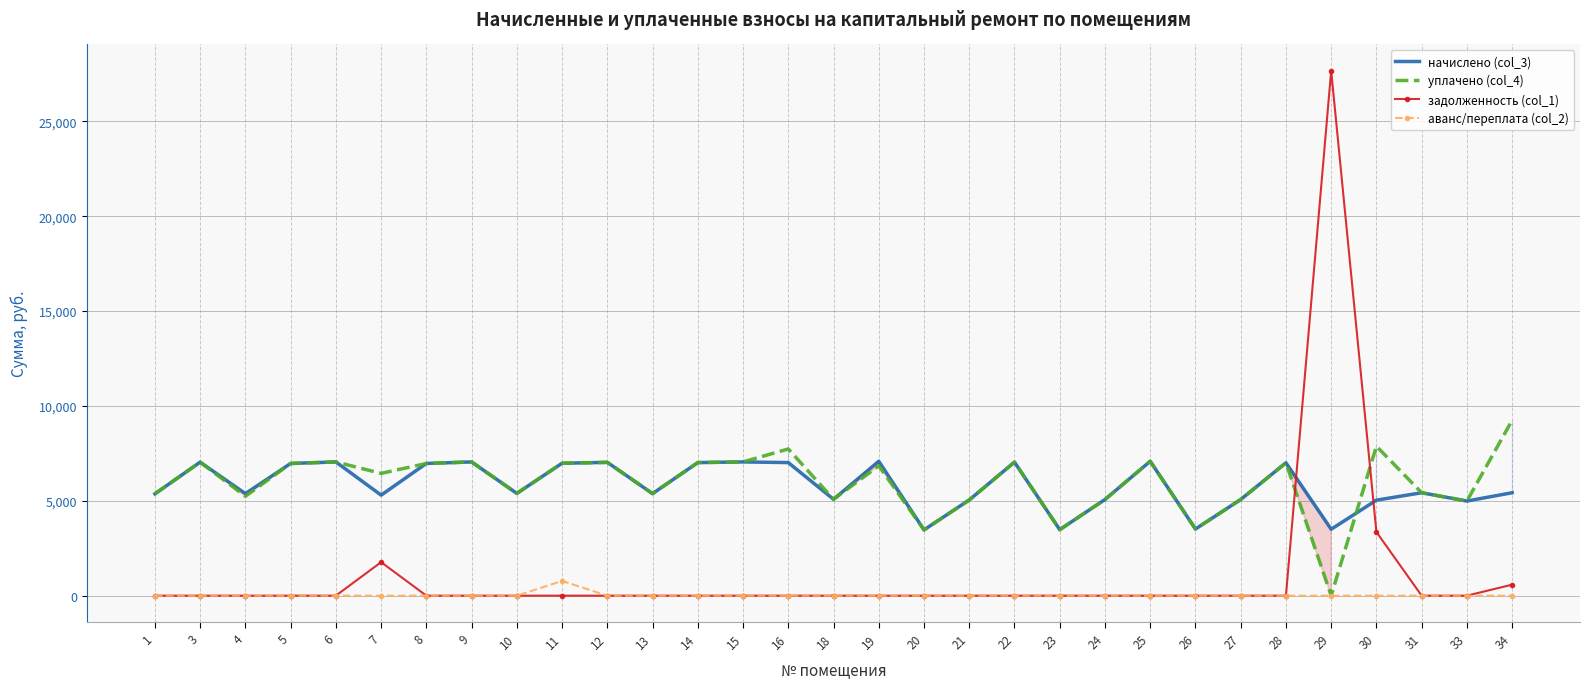

What is the sum of all начислено (col_3) values?

180299.5